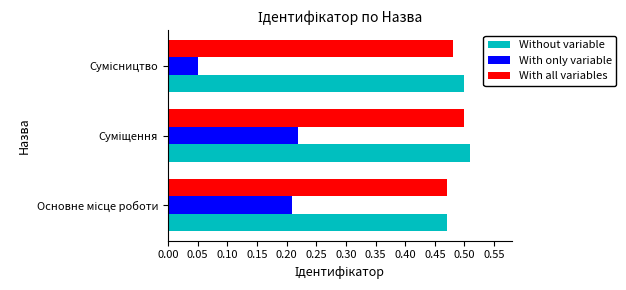

Which series has the widest spread of values?

With only variable